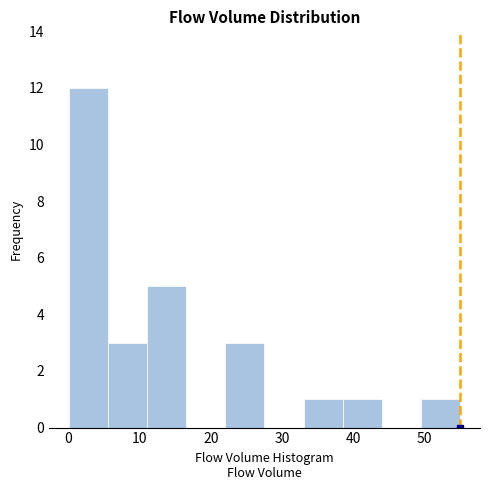

Over which range of the x-axis is the bar tallest?

0.0 to 5.5